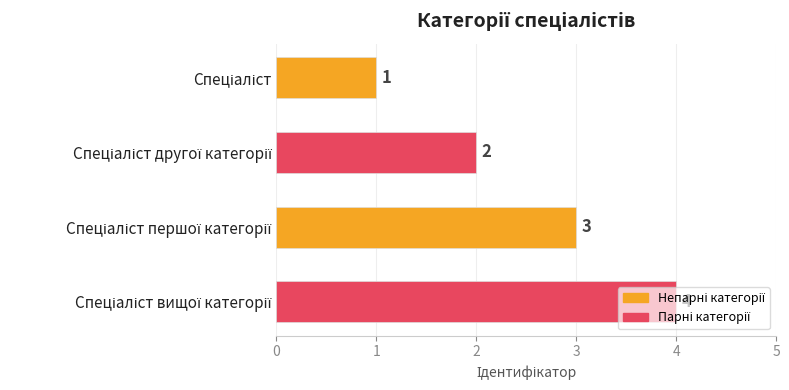

Count the values in the range 2 to 4.

3